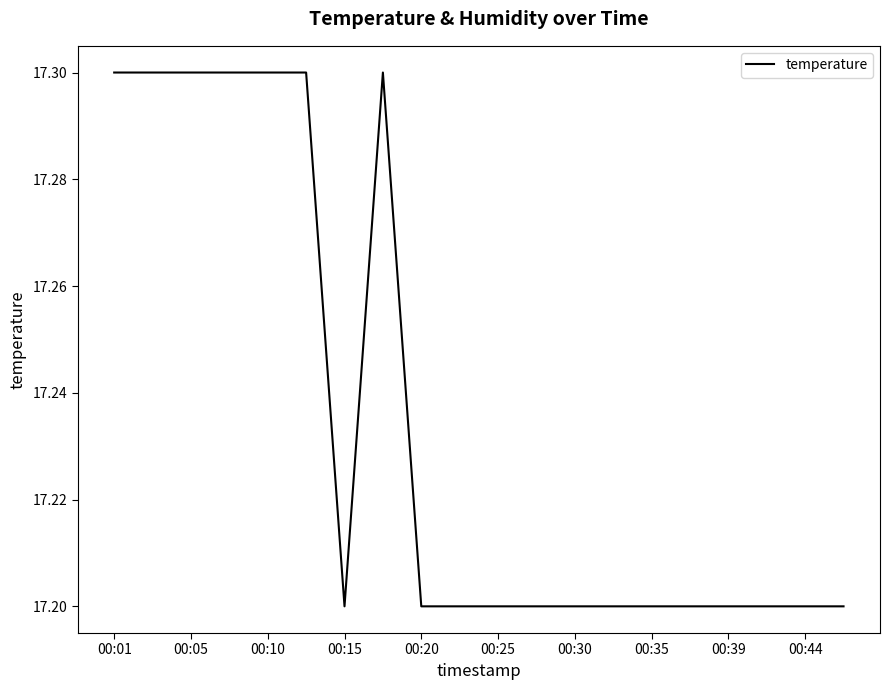

What is the smallest value displayed?

17.2